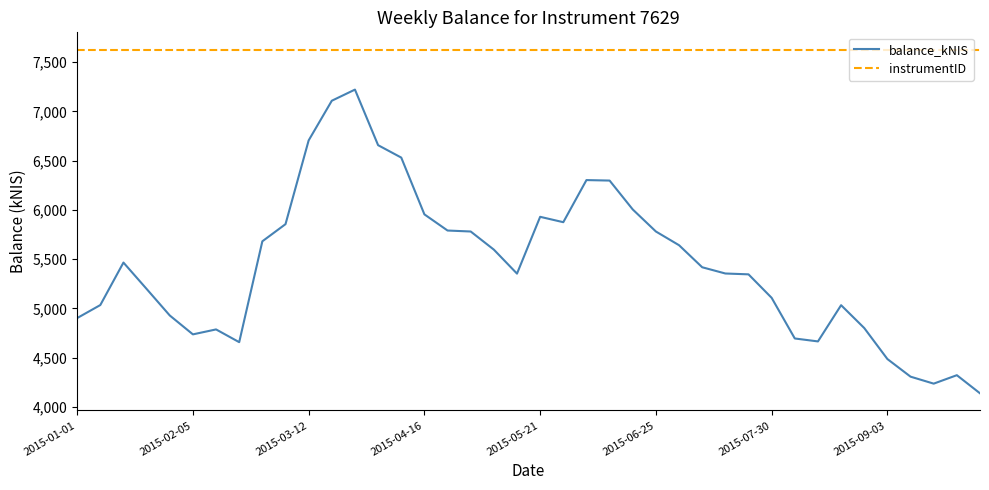

Which series has the largest total across all categories?

instrumentID